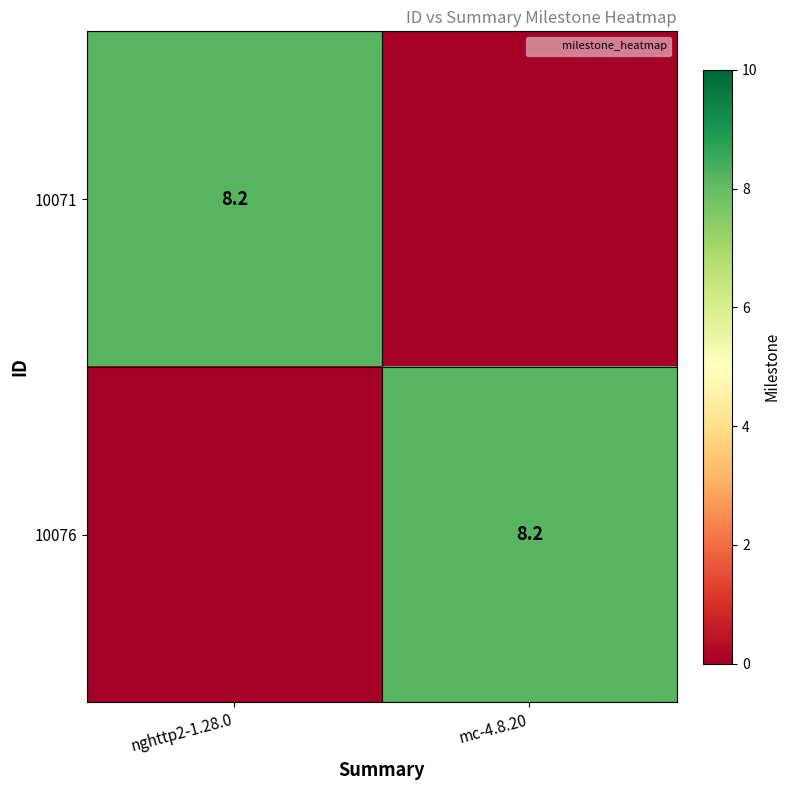

List the labels in order of 10071 value, smallest first.

mc-4.8.20, nghttp2-1.28.0